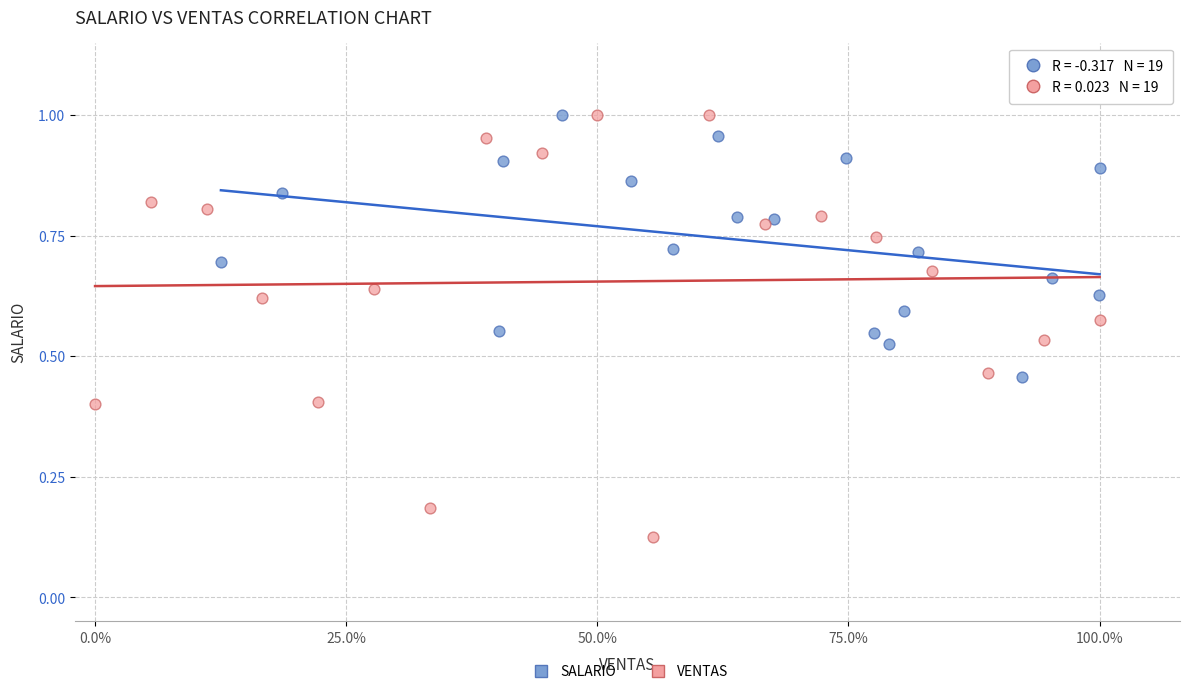

Which series contains the lowest Y value?

VENTAS